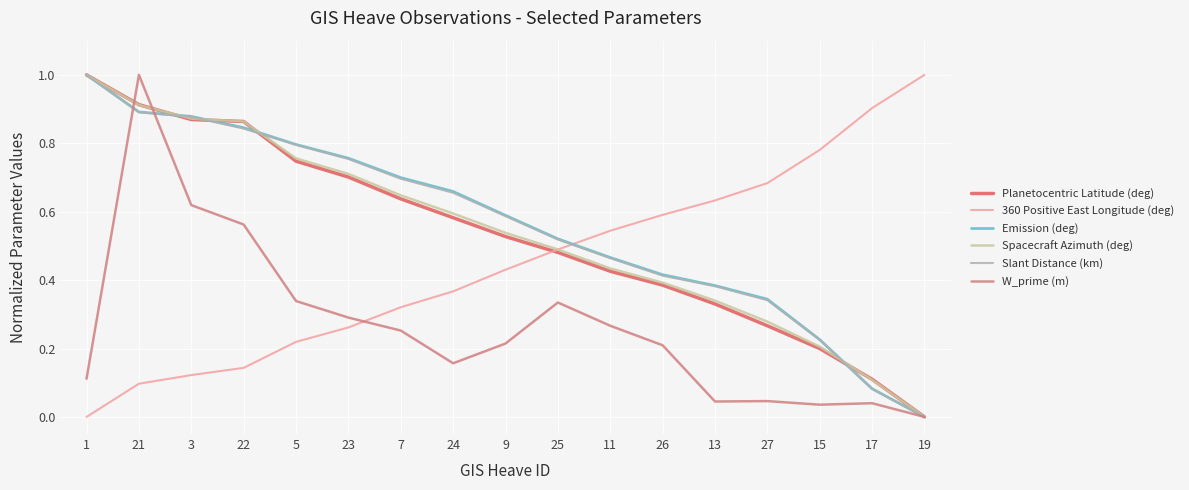

List the labels in order of W_prime (m) value, largest first.

21, 3, 22, 5, 25, 23, 11, 7, 9, 26, 24, 1, 27, 13, 17, 15, 19